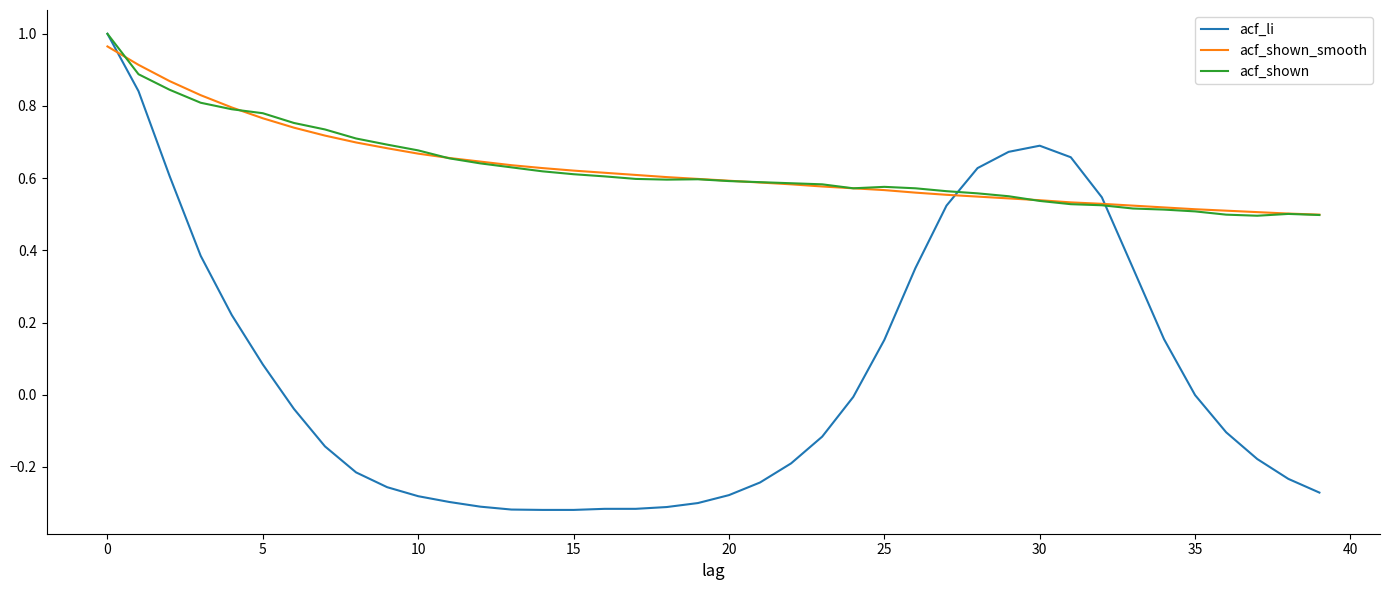

Which series has the largest range (max minus min)?

acf_li